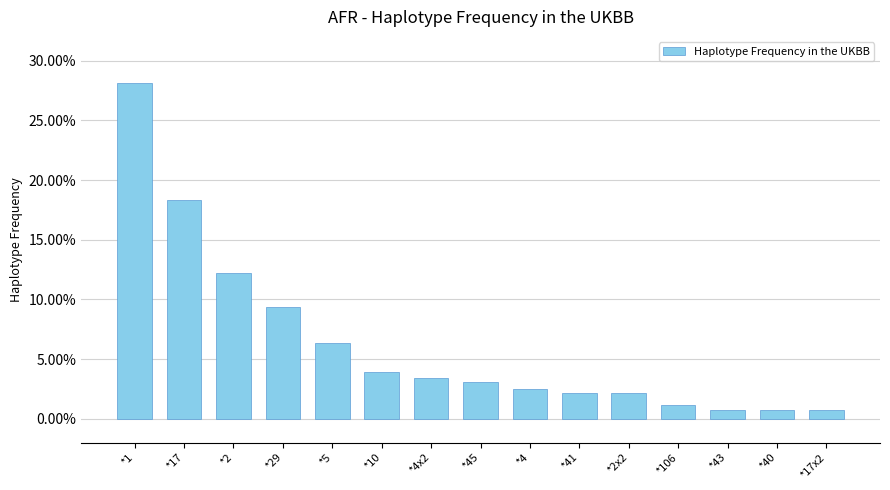

The value at *41 is 0.0. True or false?

True